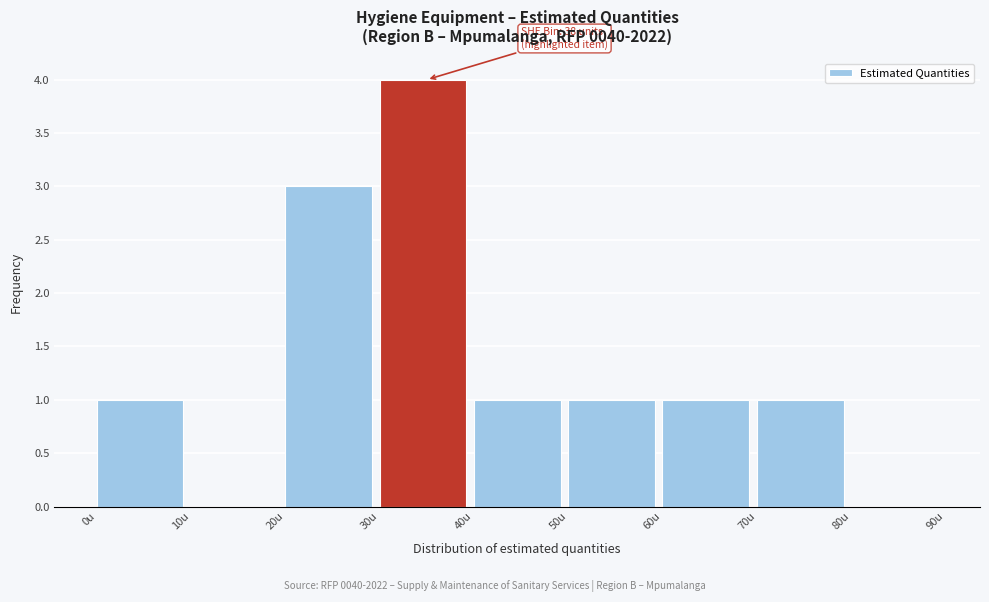

Over which range of the x-axis is the bar tallest?

30 to 40